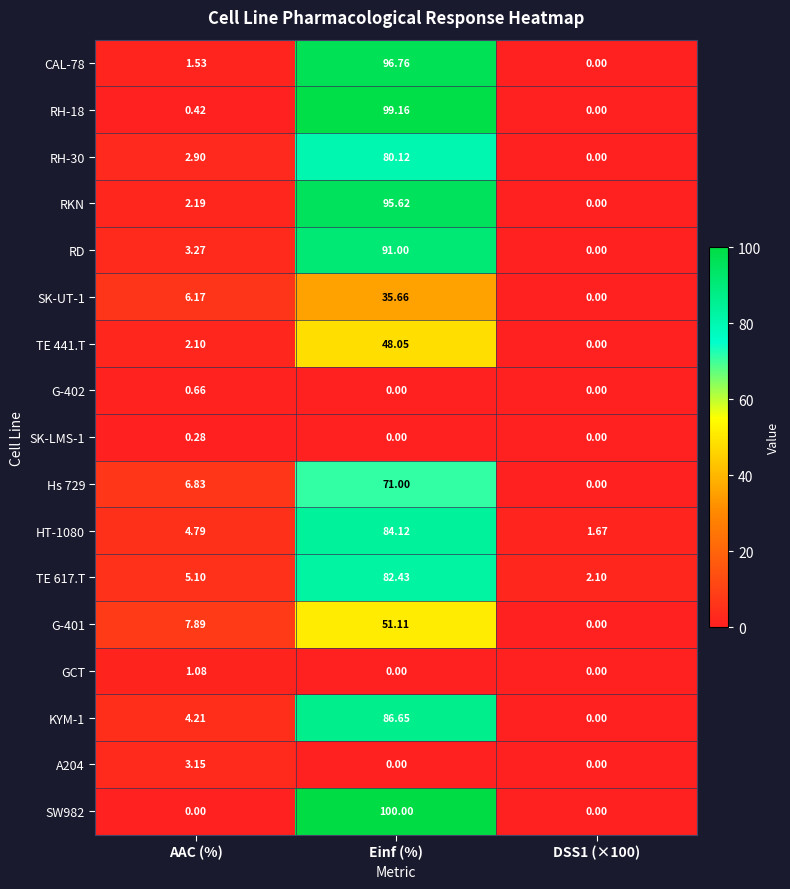

Where is Hs 729 nearest to the value 35?

AAC (%)